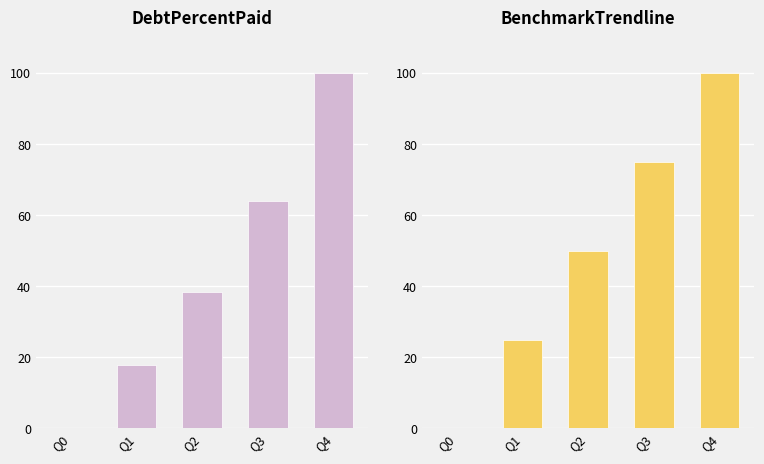

Between Q0 and Q1, which series saw the biggest shift?

BenchmarkTrendline